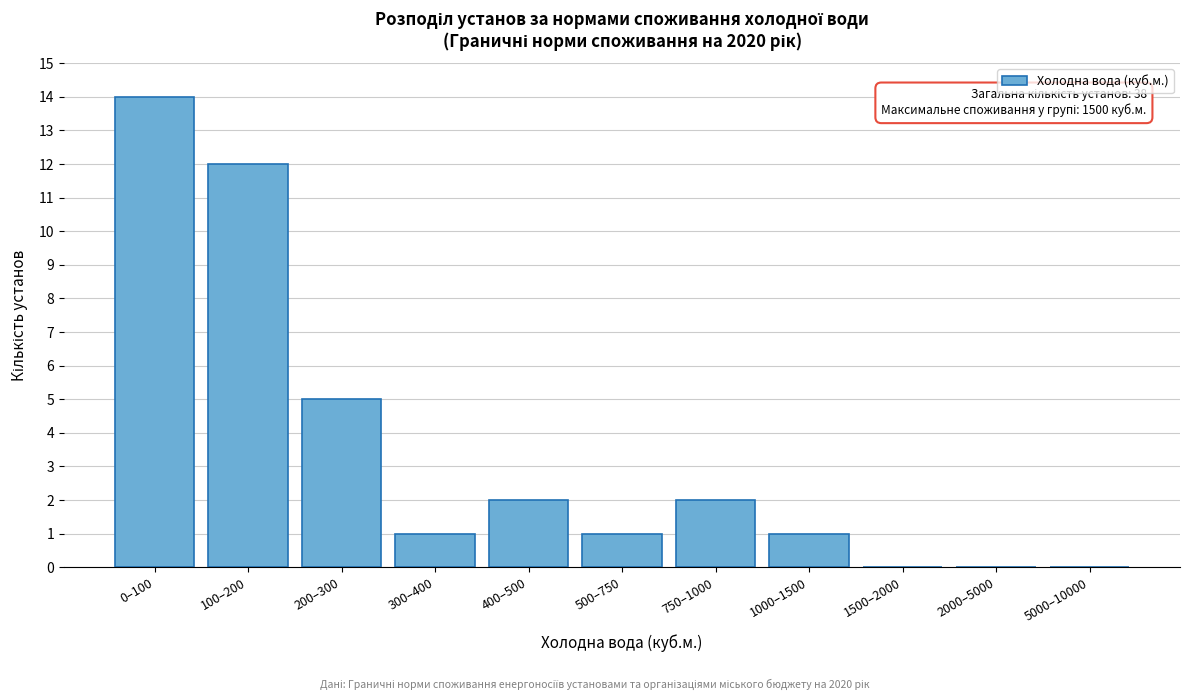

Reading left to right, transcribe all the data shown in this chart.

0–100=14	100–200=12	200–300=5	300–400=1	400–500=2	500–750=1	750–1000=2	1000–1500=1	1500–2000=0	2000–5000=0	5000–10000=0